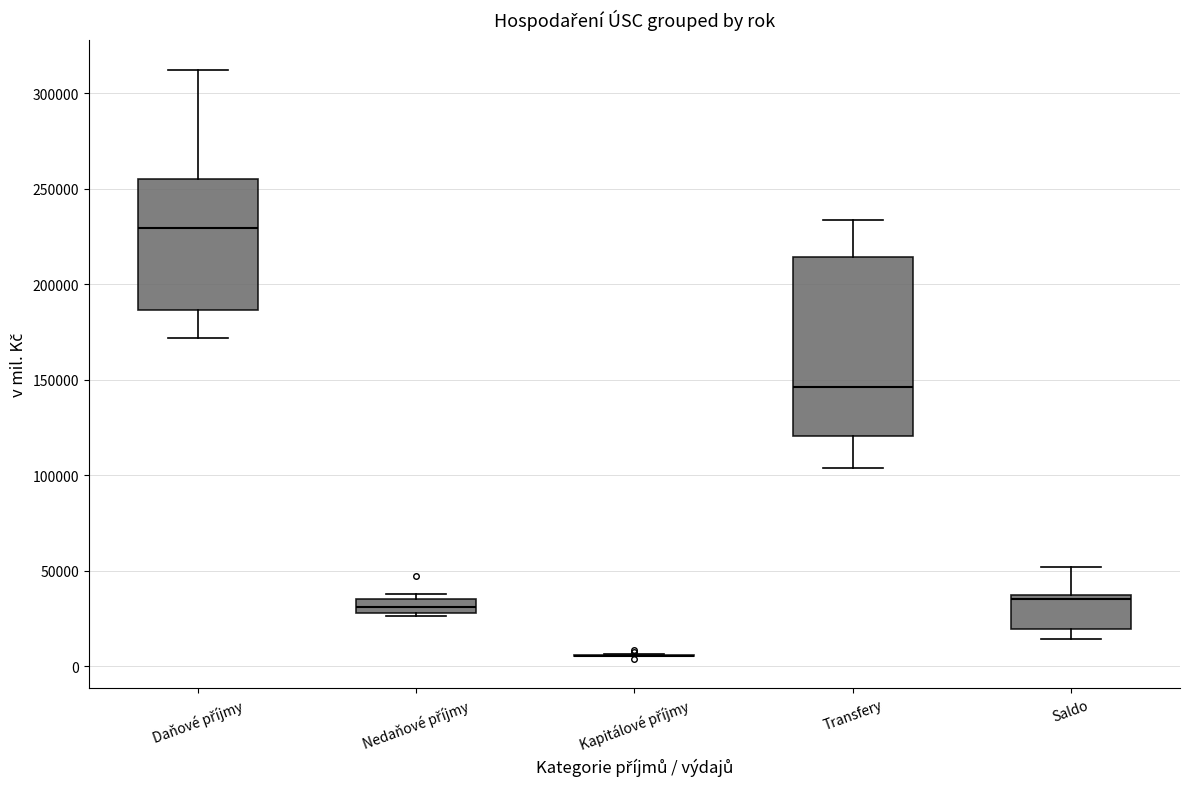

Where does the median line of the box for Transfery sit on the y-axis? The values are not printed on the chart, so give them approximately, as read against the axis.

145000